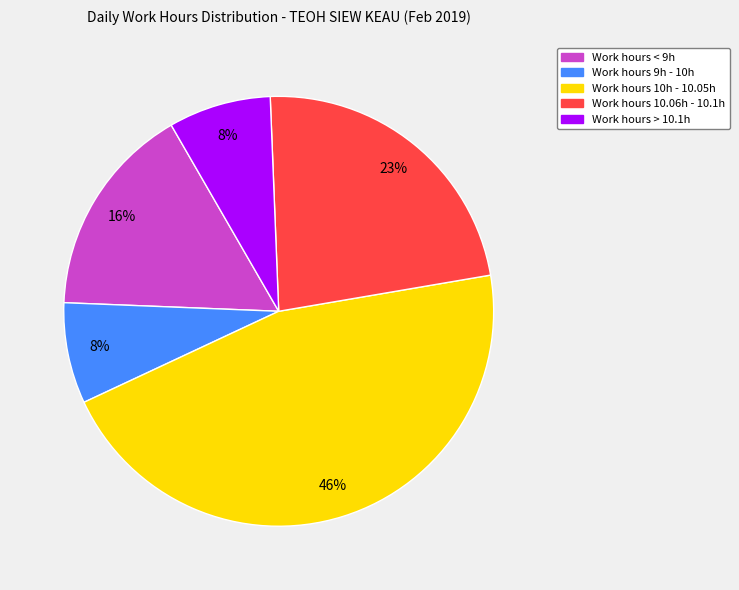

Is there a majority slice in this chart?

No